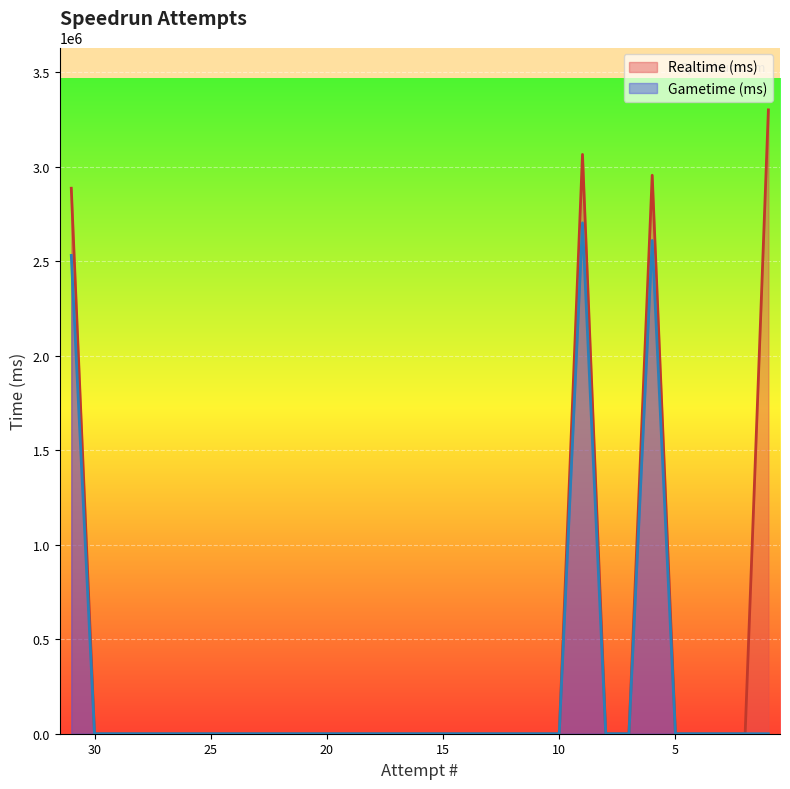

The value of Gametime (ms) at 15 is 0. True or false?

True